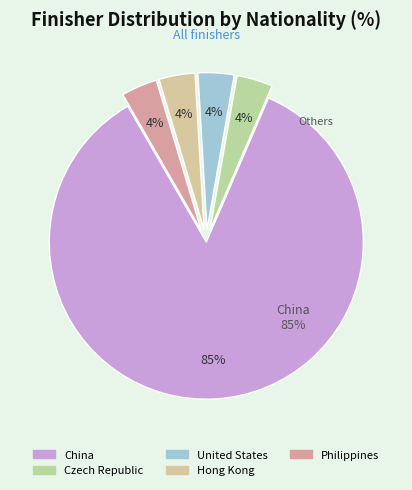

To the nearest percent, what is the difference between the largest and smallest slice percentages?

81%